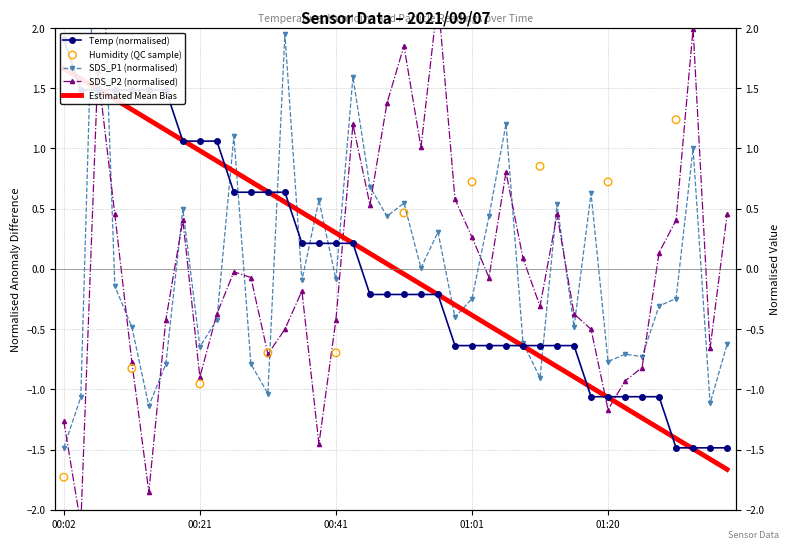

At how many categories does at least one series exceed 0?

34